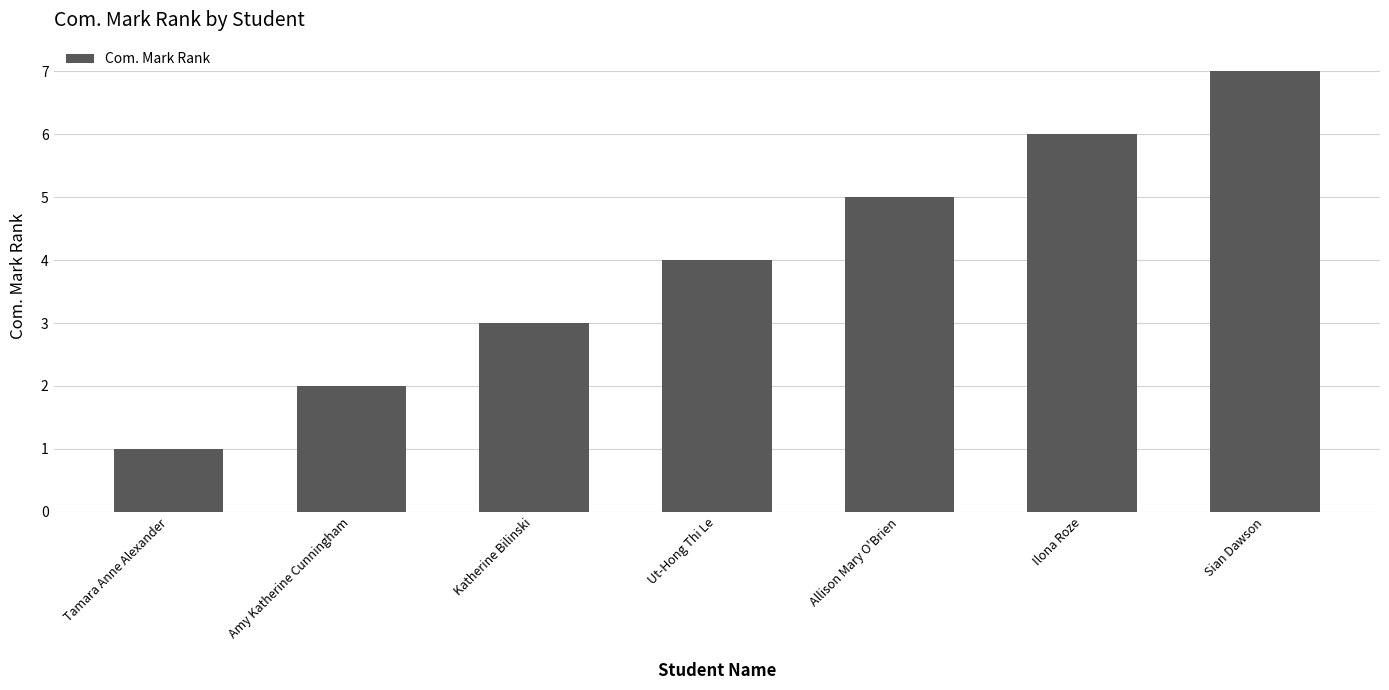

Reading left to right, list all the values displayed in this chart.

Tamara Anne Alexander=1	Amy Katherine Cunningham=2	Katherine Bilinski=3	Ut-Hong Thi Le=4	Allison Mary O'Brien=5	Ilona Roze=6	Sian Dawson=7